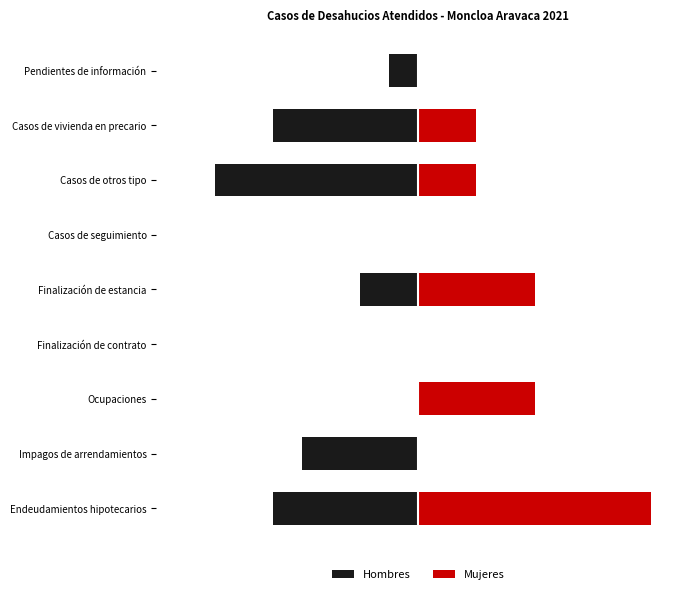

Reading right to left, transcribe all the data shown in this chart.

Hombres: -1	-5	-7	0	-2	0	0	-4	-5
Mujeres: 0	2	2	0	4	0	4	0	8